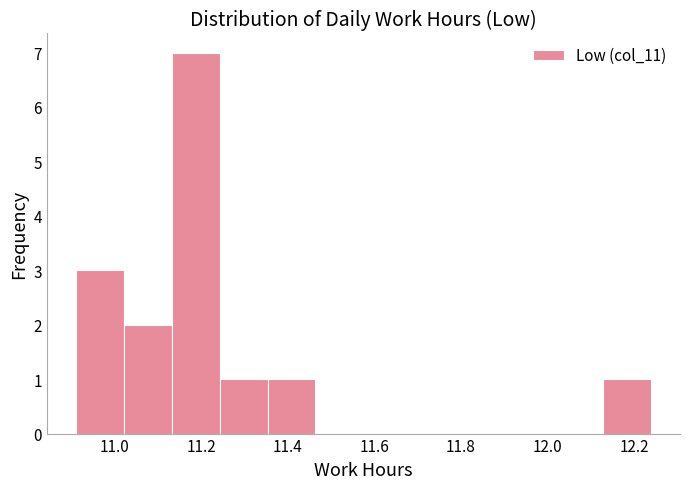

Reading left to right, transcribe this chart: for each bar, give the range it covers on the x-axis and its height. Neither the bar edges nor the heights are printed on the chart, so give them approximately, as read against the axes.

10.92 to 11.02: 3
11.02 to 11.14: 2
11.14 to 11.24: 7
11.24 to 11.36: 1
11.36 to 11.46: 1
11.46 to 11.58: 0
11.58 to 11.68: 0
11.68 to 11.80: 0
11.80 to 11.90: 0
11.90 to 12.02: 0
12.02 to 12.12: 0
12.12 to 12.24: 1